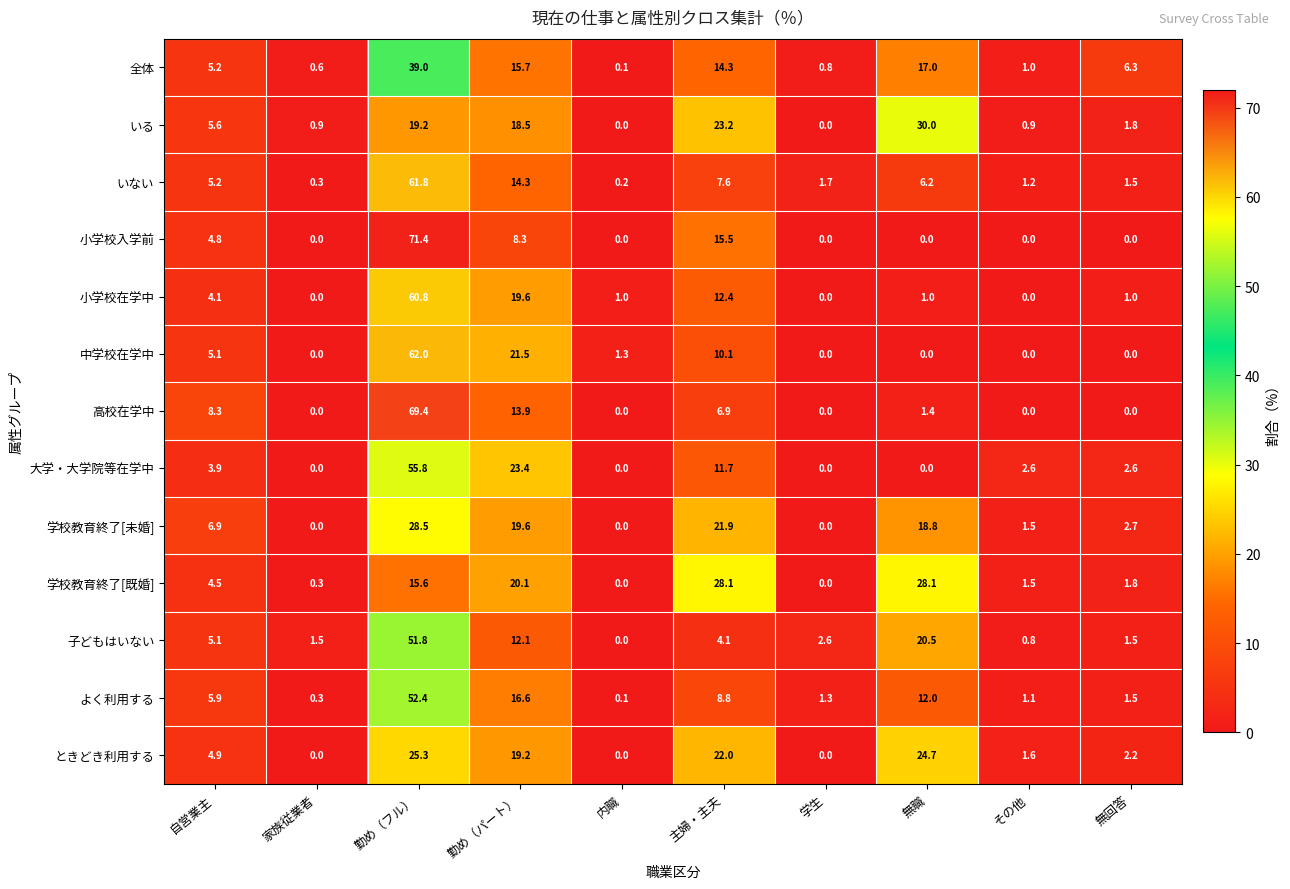

How many categories are shown in the chart?

10